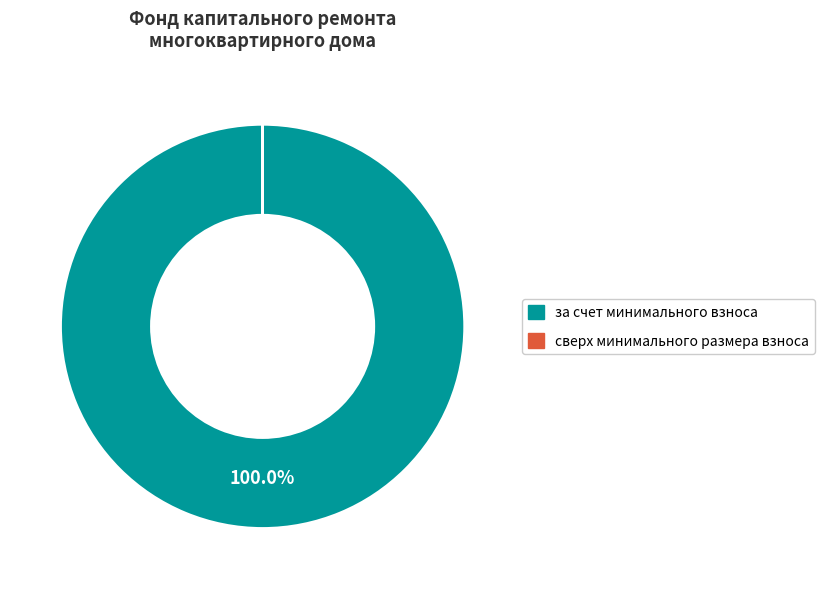

Does any single category account for the majority?

Yes